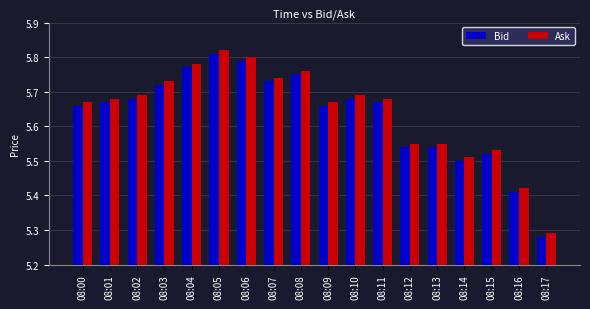

How many categories are shown in the chart?

18